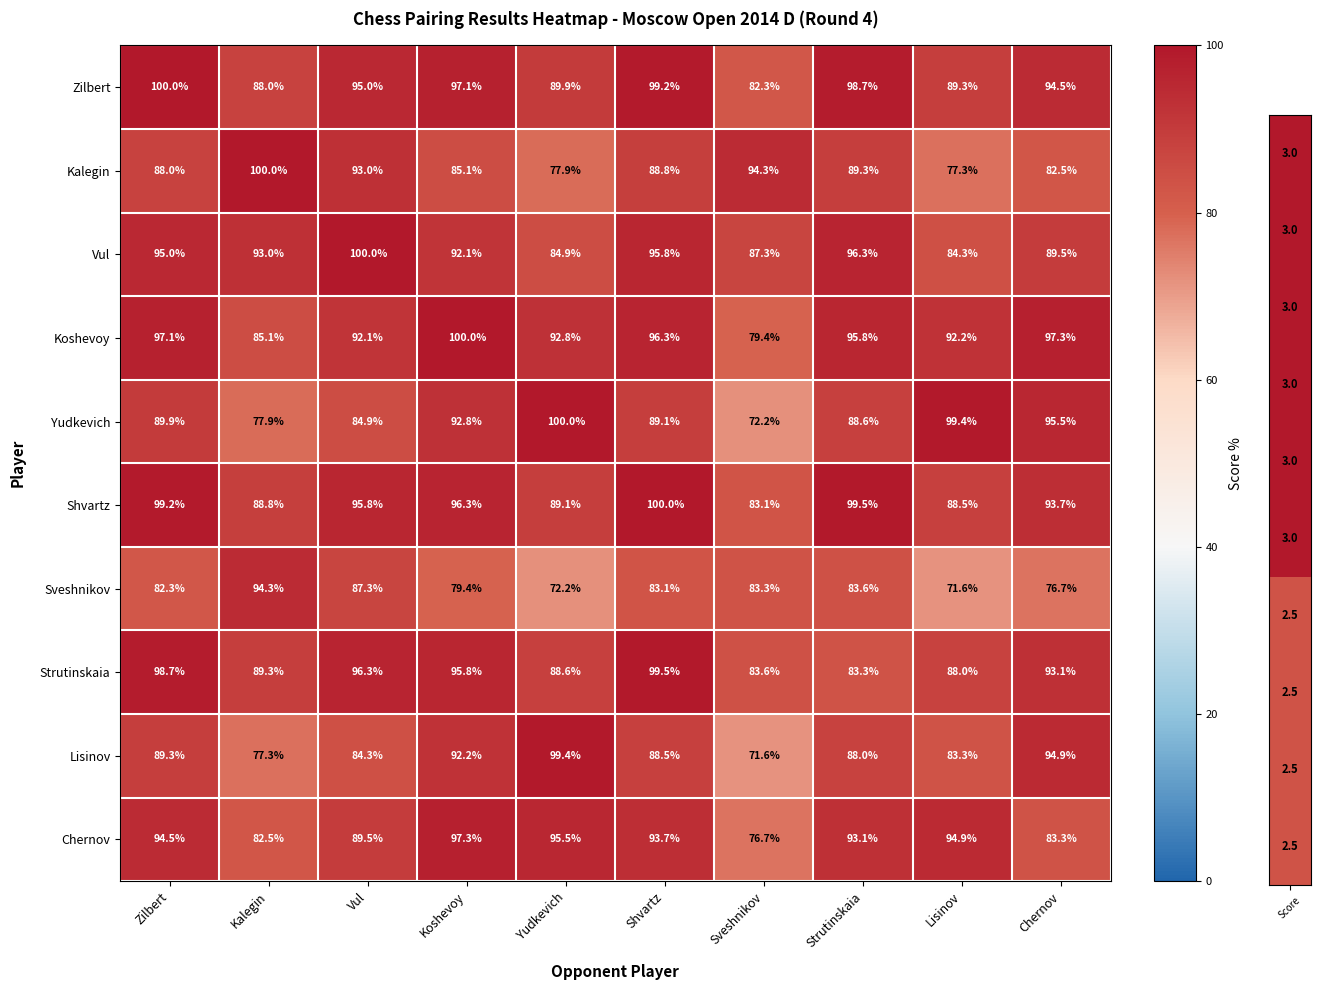

Is it true that Kalegin equals 127.2 at Strutinskaia?

False